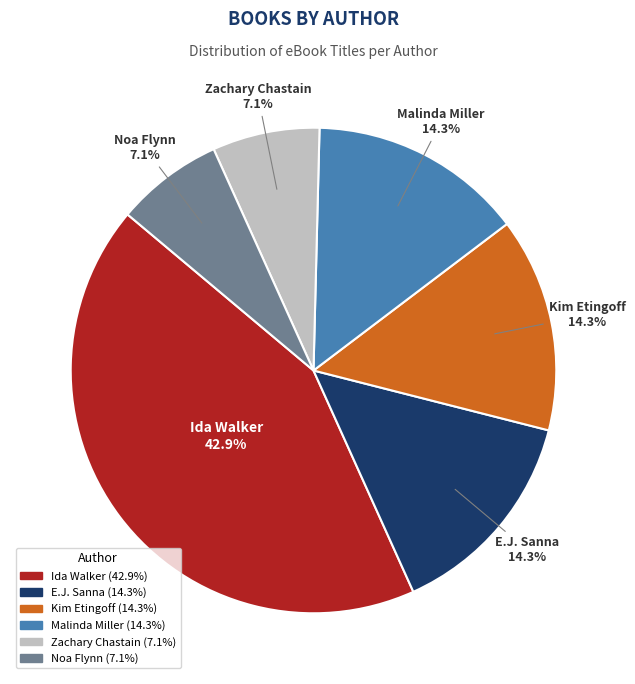

How many segments does this pie chart have?

6